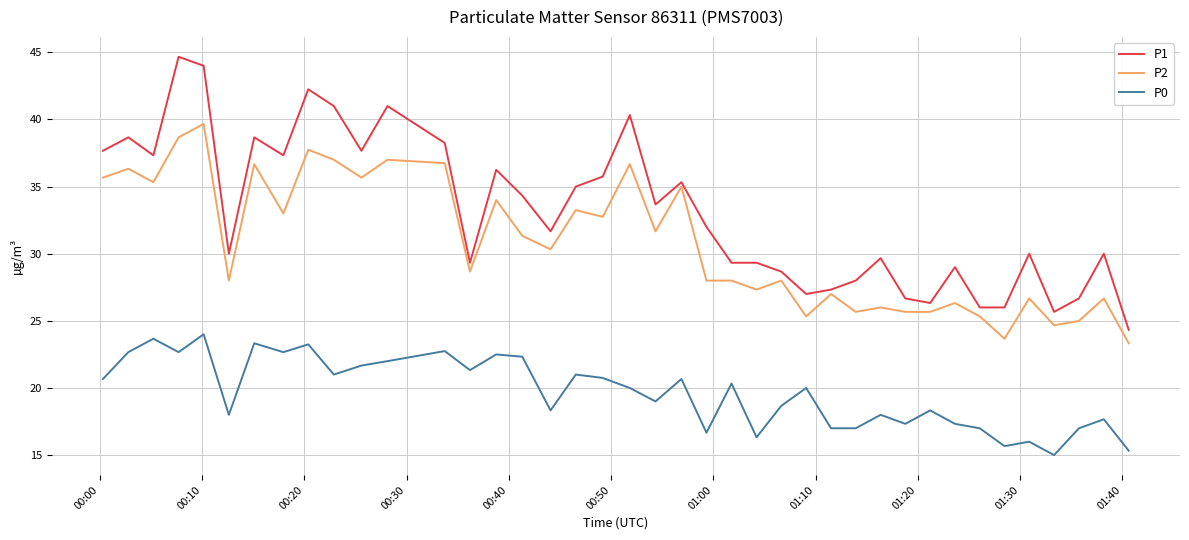

Which series has the largest total across all categories?

P1